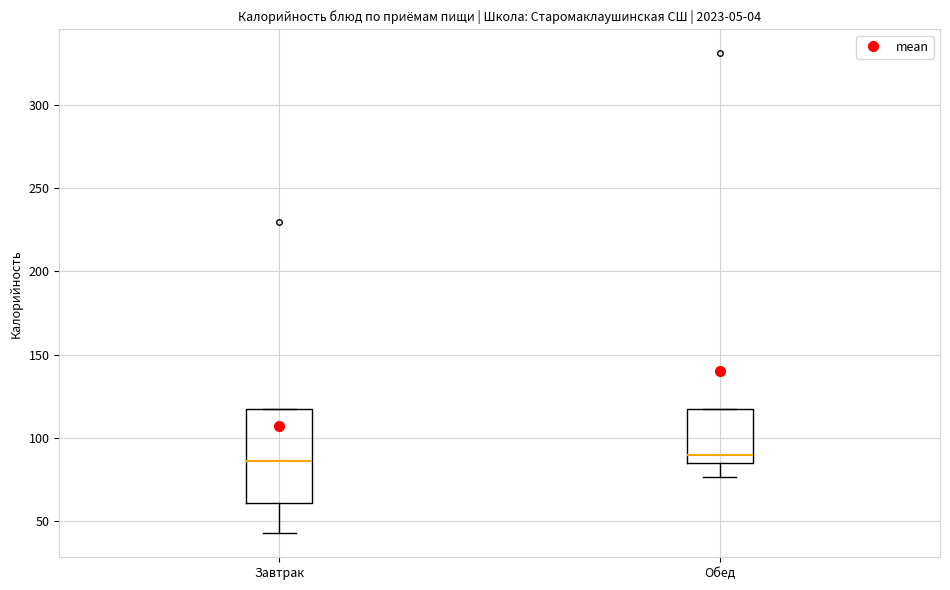

Where is the upper edge of the box for Обед on the y-axis? The values are not printed on the chart, so give them approximately, as read against the axis.

120